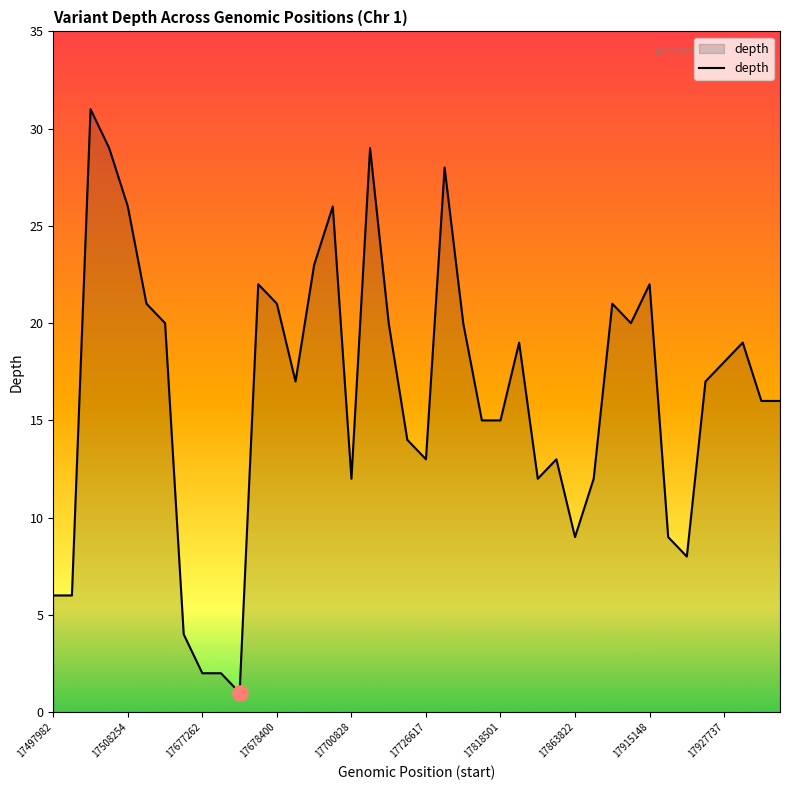

What is the greatest value displayed?

31